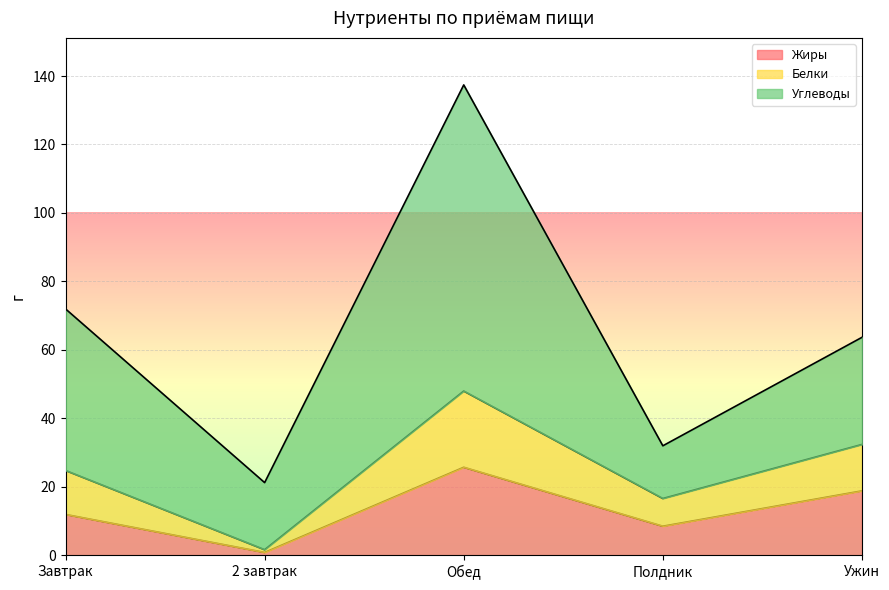

At which category is the sum across all series the highest?

Обед